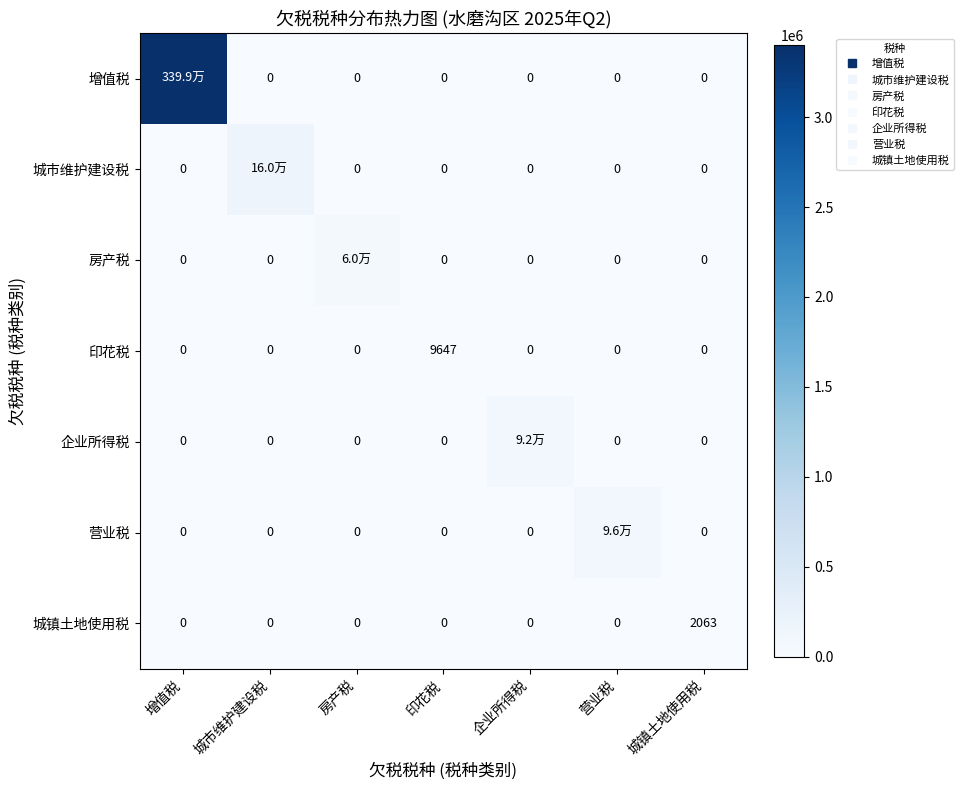

Is the value of 城镇土地使用税 at 城镇土地使用税 greater than the value of 营业税 at 城市维护建设税?

Yes